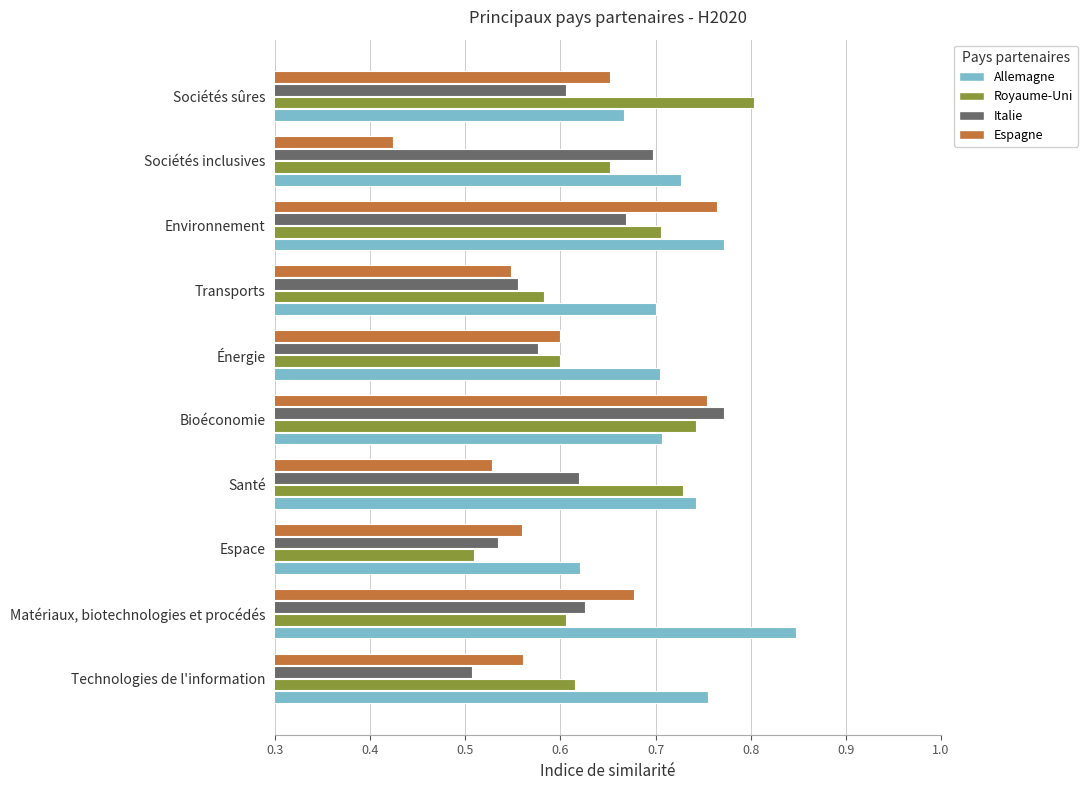

What is the sum of all Italie values?

6.2